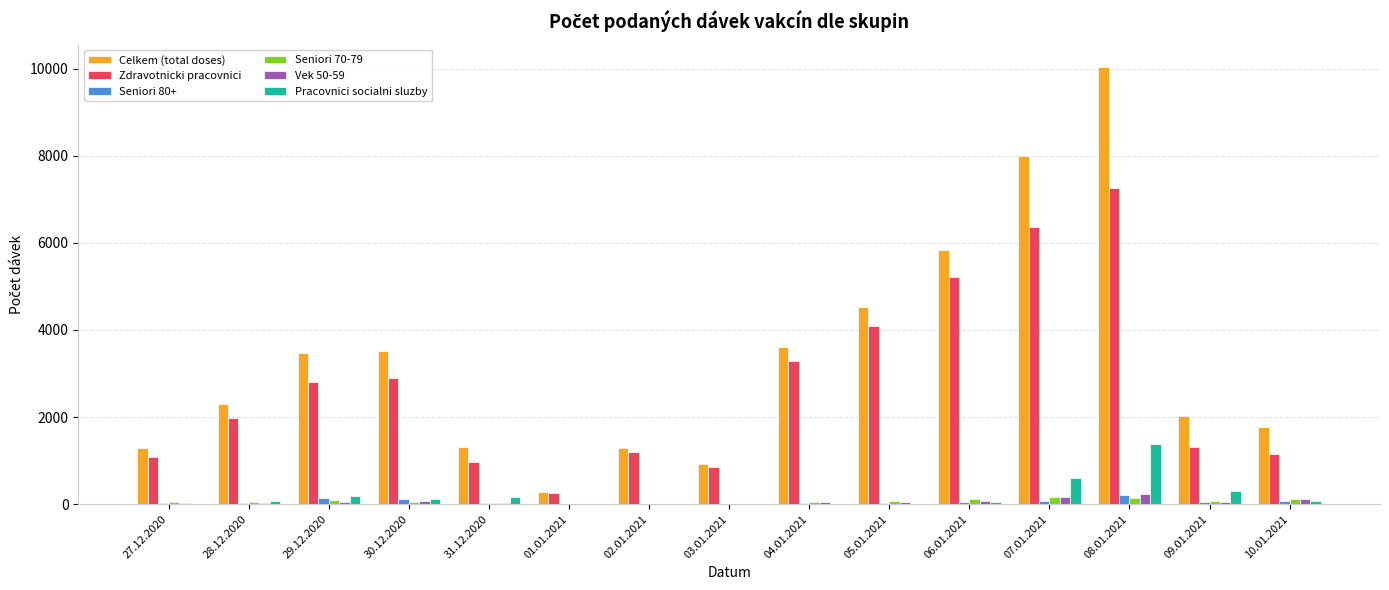

What is the total value across all series at 10.01.2021?

3291